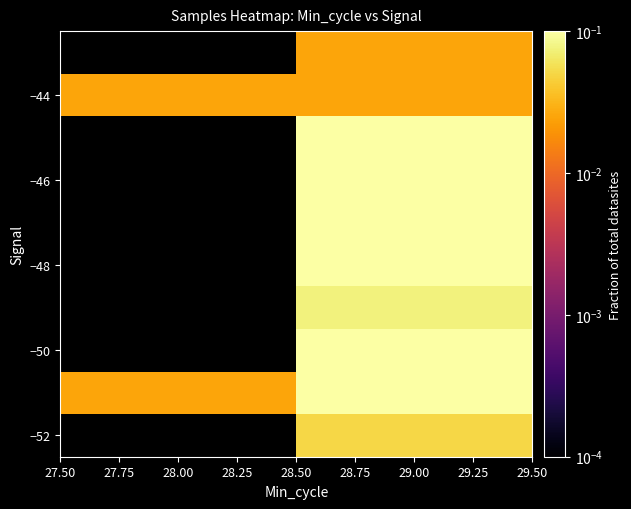

Between 29.00 and 28.00, which is larger?

28.00